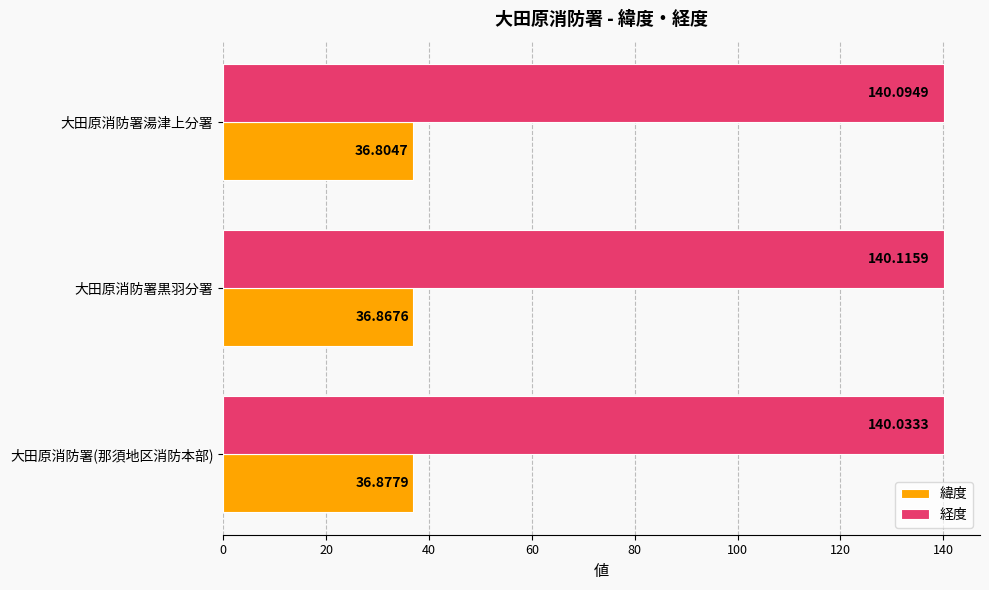

What is the difference between the highest and lowest values at 大田原消防署湯津上分署?

103.3